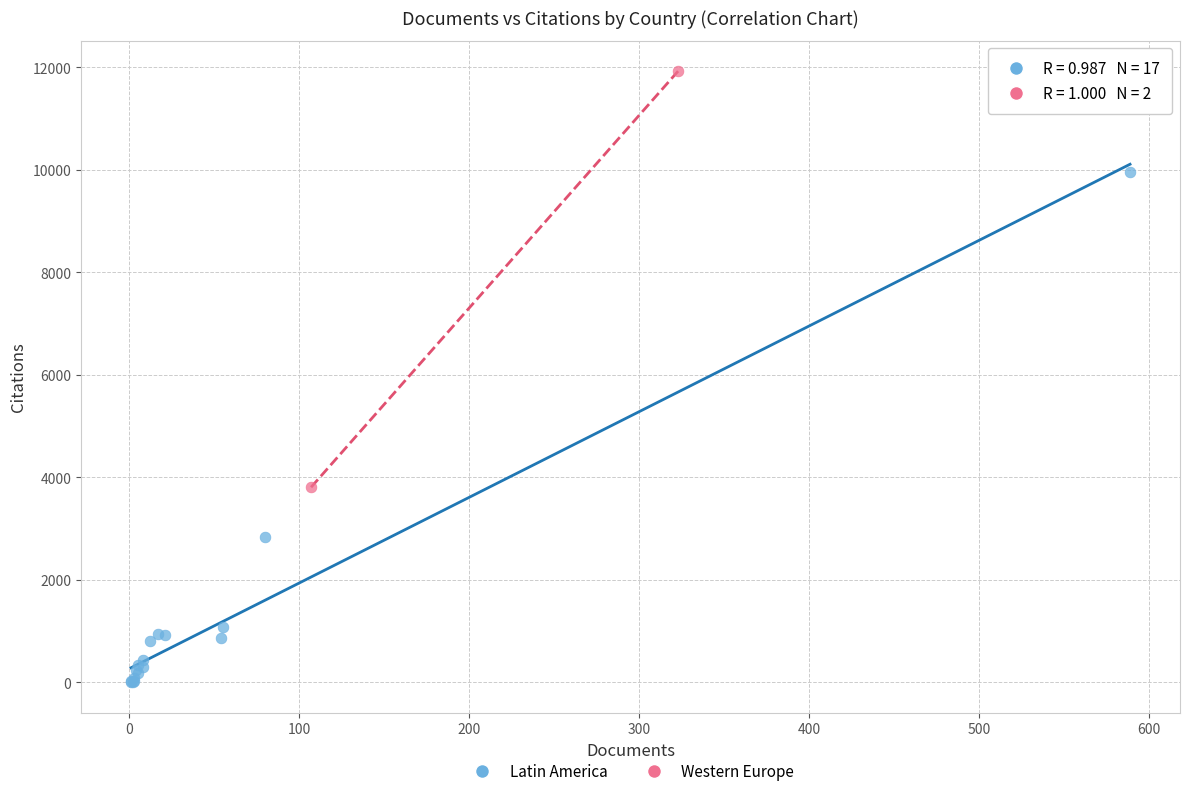

Which series has the largest Y range (max minus min)?

Latin America